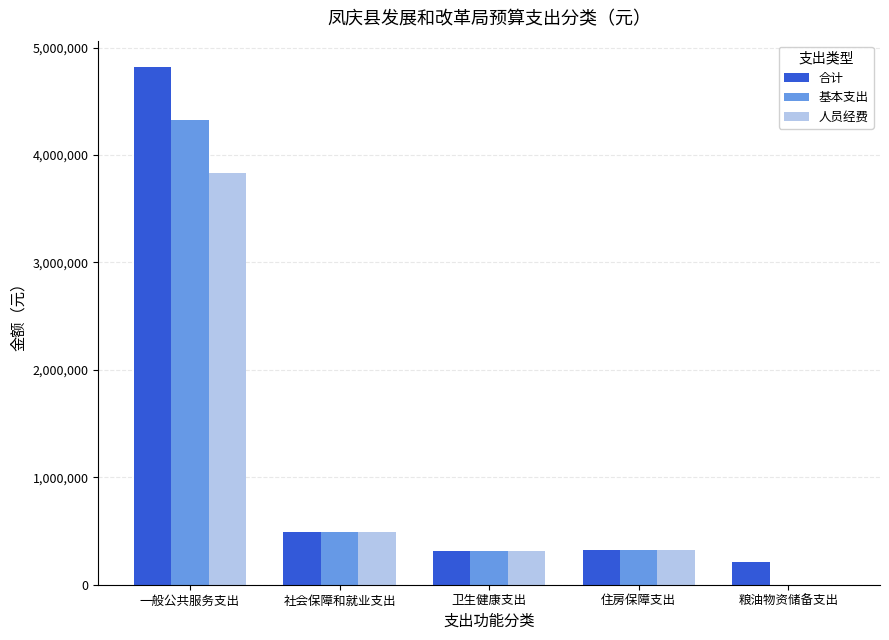

Which category has the highest value in the 基本支出 series?

一般公共服务支出